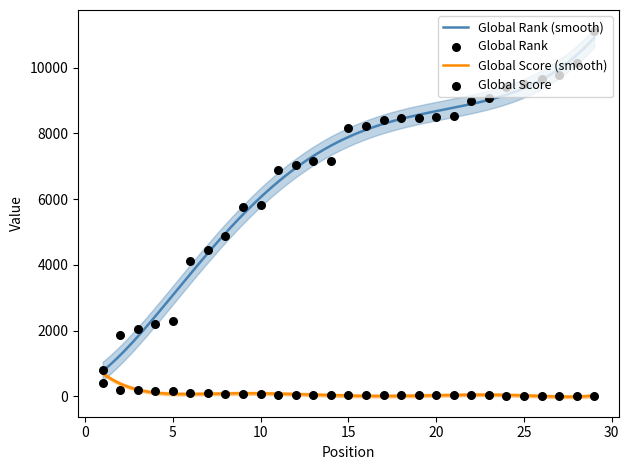

Is the value of Global Rank at 11 greater than the value of Global Score at 3?

Yes